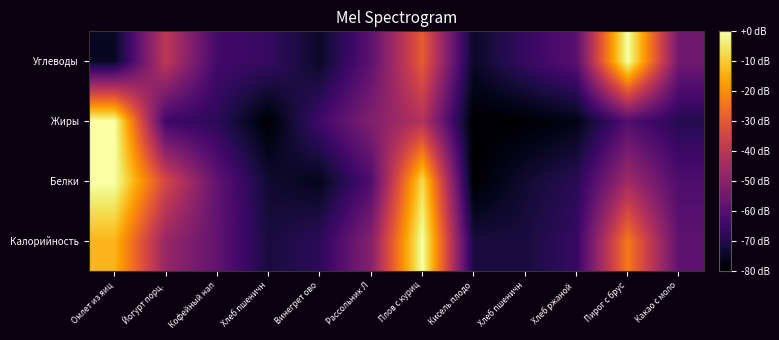

Reading left to right, transcribe all the data shown in this chart.

Калорийность: Омлет из яиц=-13.3	Йогурт порц.=-47.3	Кофейный нап=-57.9	Хлеб пшеничн=-71.5	Винегрет ово=-67.6	Рассольник Л=-50.7	Плов с куриц=0.0	Кисель плодо=-71.6	Хлеб пшеничн=-71.5	Хлеб ржаной =-65.9	Пирог с брус=-23.6	Какао с моло=-58.5
Белки: Омлет из яиц=0.0	Йогурт порц.=-34.6	Кофейный нап=-57.9	Хлеб пшеничн=-73.1	Винегрет ово=-76.1	Рассольник Л=-61.4	Плов с куриц=-7.0	Кисель плодо=-80.0	Хлеб пшеничн=-73.1	Хлеб ржаной =-68.4	Пирог с брус=-45.5	Какао с моло=-61.5
Жиры: Омлет из яиц=0.0	Йогурт порц.=-64.4	Кофейный нап=-68.0	Хлеб пшеничн=-79.5	Винегрет ово=-64.1	Рассольник Л=-51.6	Плов с куриц=-41.6	Кисель плодо=-80.0	Хлеб пшеничн=-79.5	Хлеб ржаной =-76.9	Пирог с брус=-61.0	Какао с моло=-69.0
Углеводы: Омлет из яиц=-75.0	Йогурт порц.=-39.4	Кофейный нап=-63.7	Хлеб пшеничн=-66.0	Винегрет ово=-74.4	Рассольник Л=-58.7	Плов с куриц=-29.3	Кисель плодо=-74.5	Хлеб пшеничн=-66.0	Хлеб ржаной =-59.4	Пирог с брус=0.0	Какао с моло=-55.1